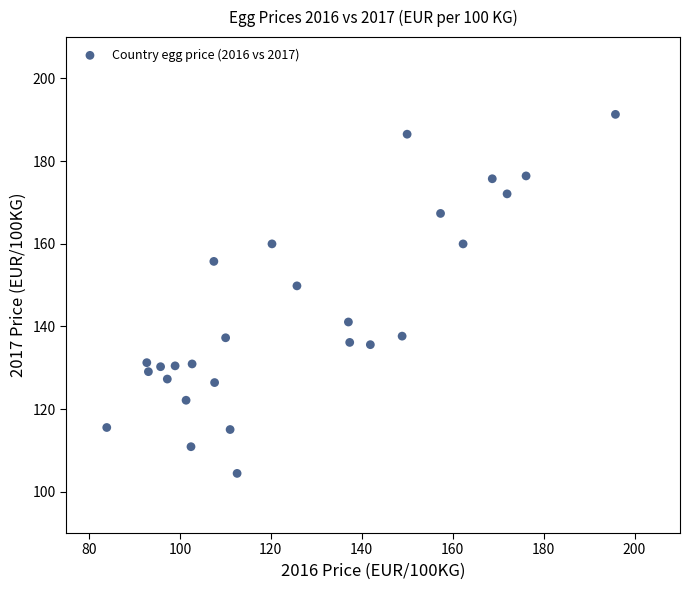

What is the range of Y values (max minus min)?

86.9